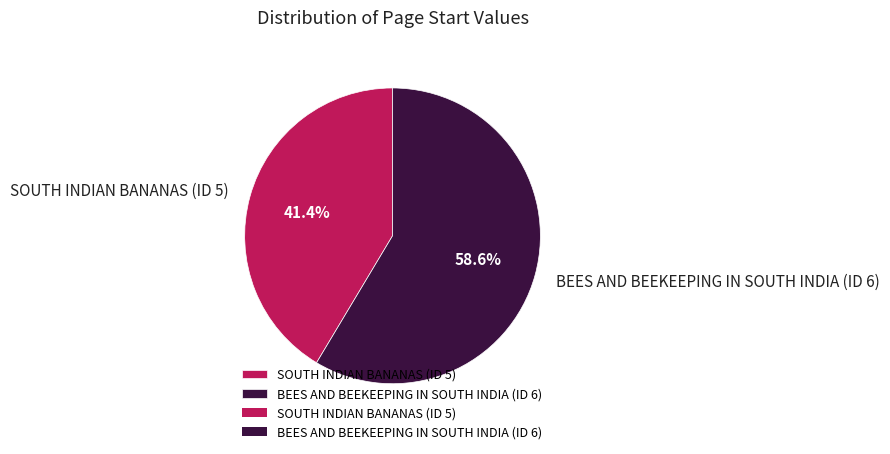

Do BEES AND BEEKEEPING IN SOUTH INDIA (ID 6) and SOUTH INDIAN BANANAS (ID 5) together represent more than half of the pie?

Yes